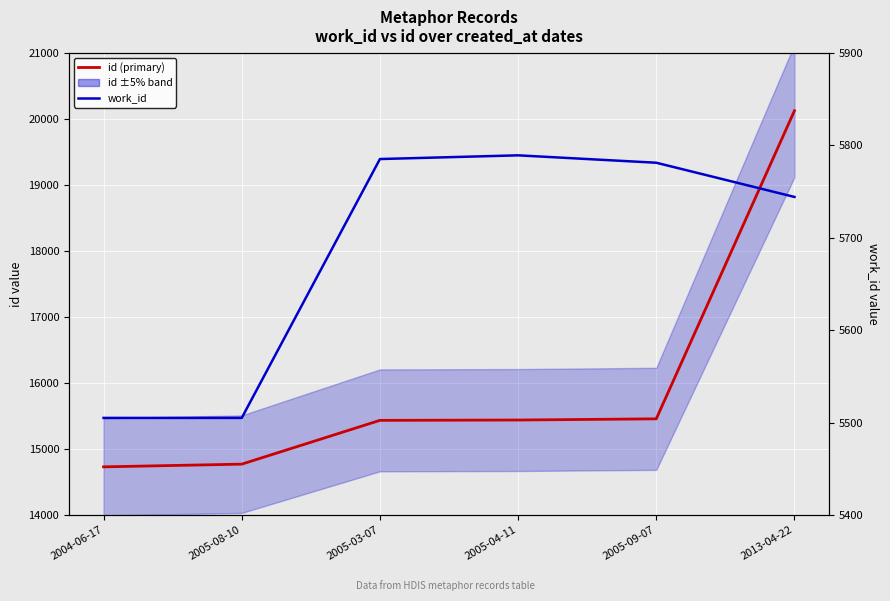

Which series has the widest spread of values?

id (primary)